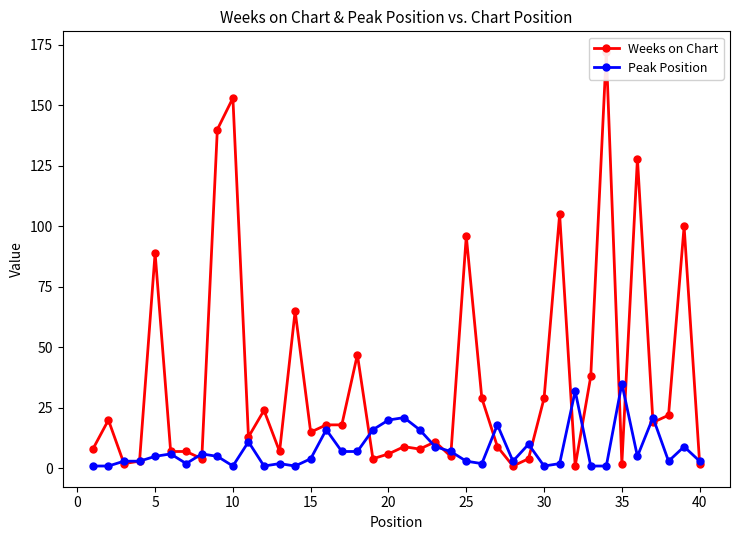

After their last crossing, which series has the higher values: Weeks on Chart or Peak Position?

Peak Position